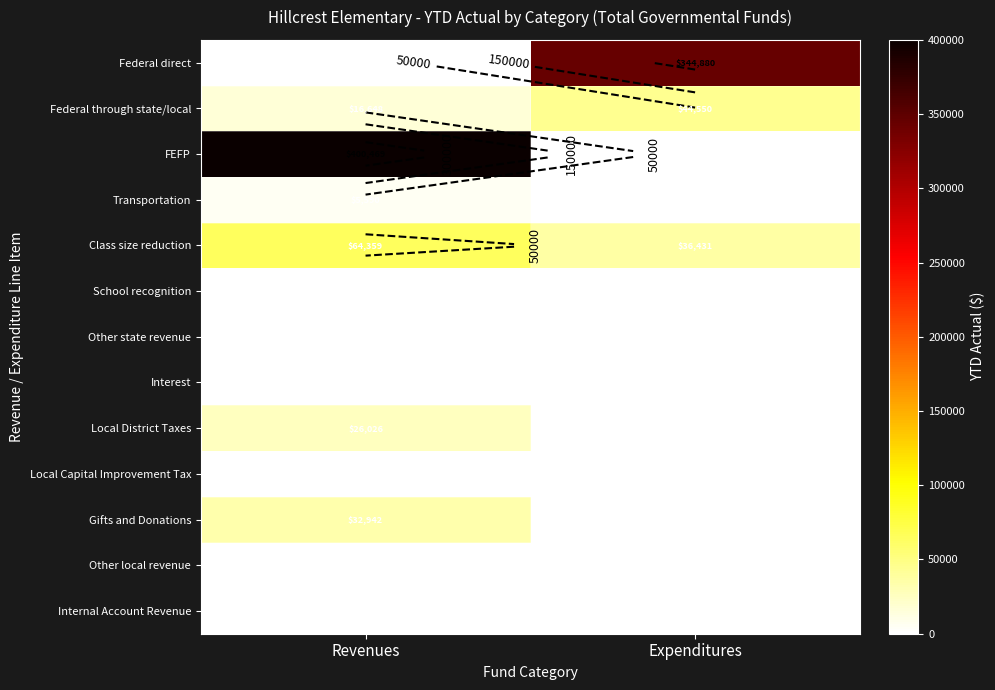

Which series changed the most between Revenues and Expenditures?

FEFP